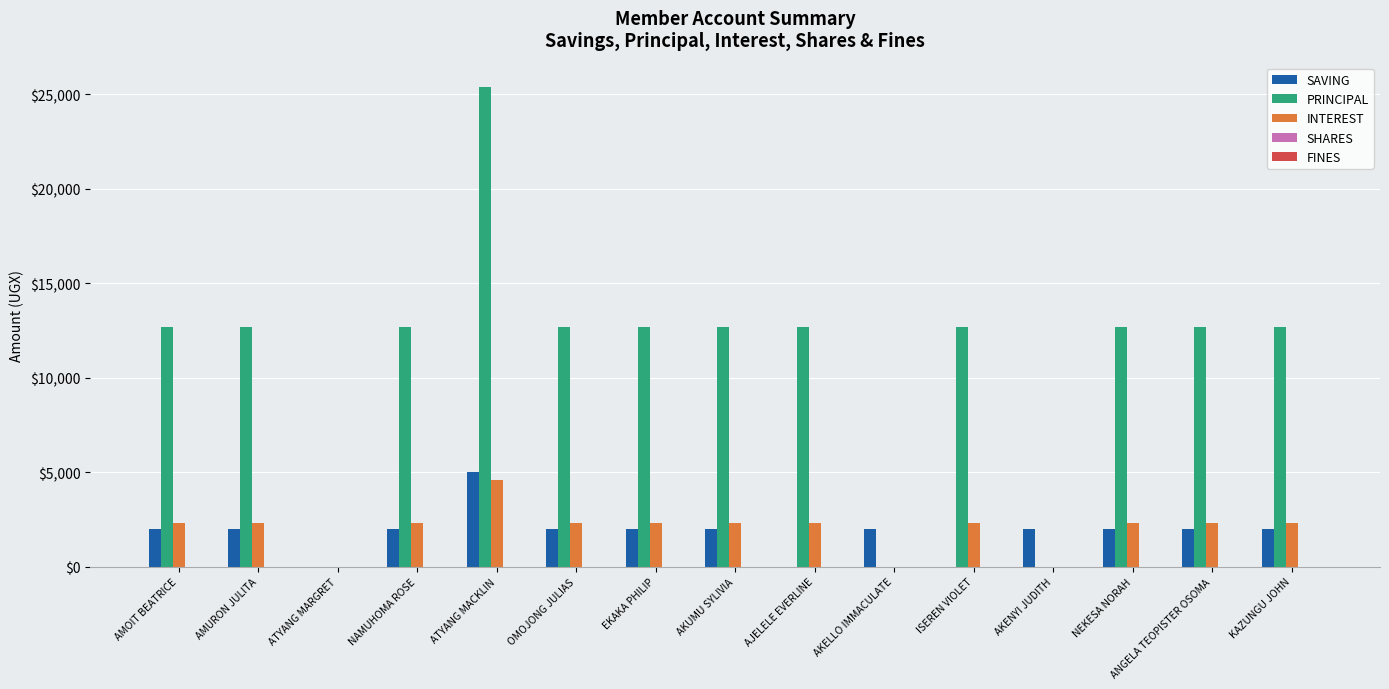

Which category has the highest value across all series?

ATYANG MACKLIN